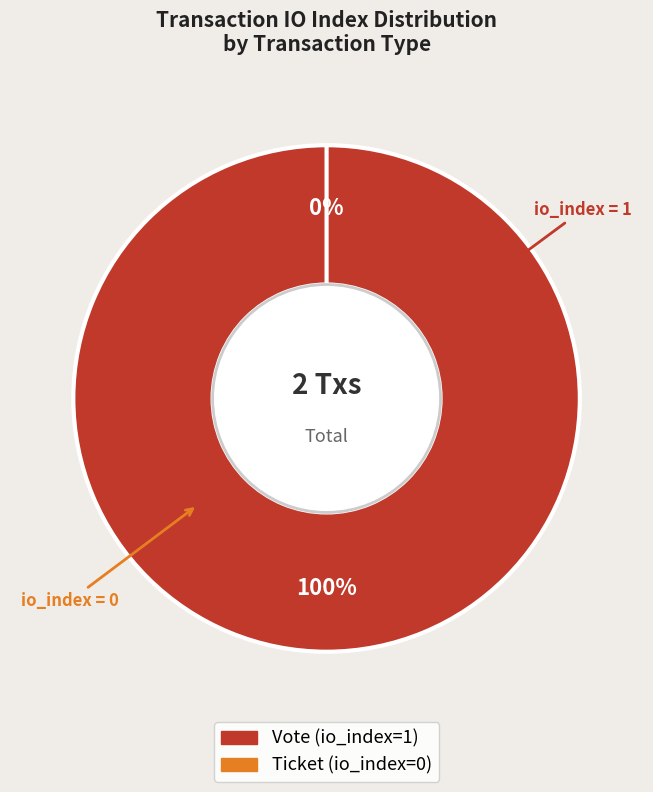

To the nearest percent, what is the difference between the Ticket (io_index=0) and Vote (io_index=1) slice percentages?

100%